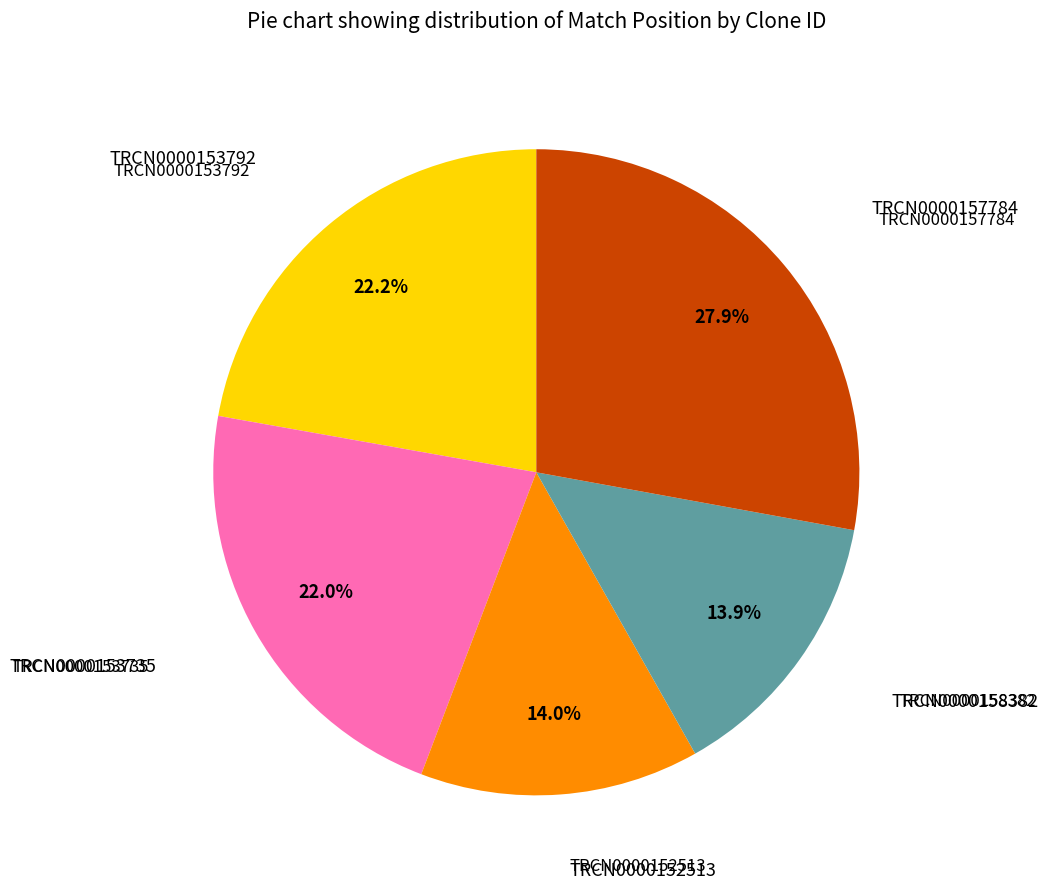

Approximately how many times larger is the value at TRCN0000152513 compared to TRCN0000158382?

1.0